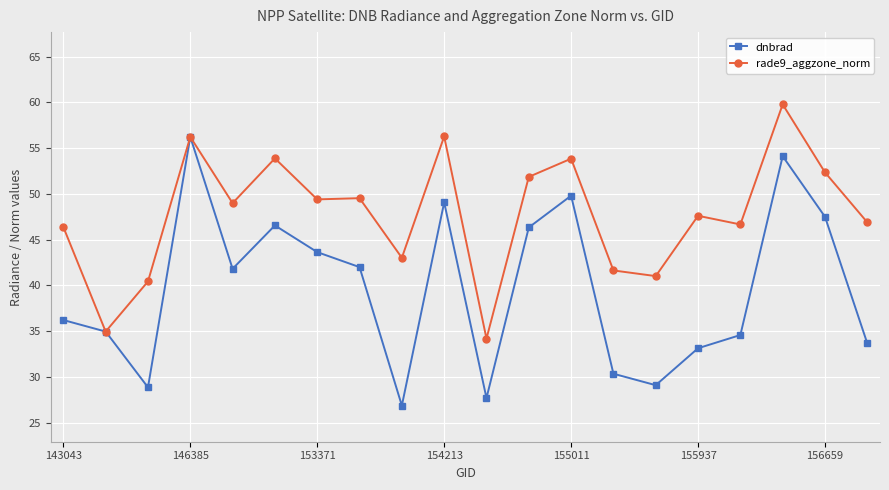

Which series has the largest total across all categories?

rade9_aggzone_norm